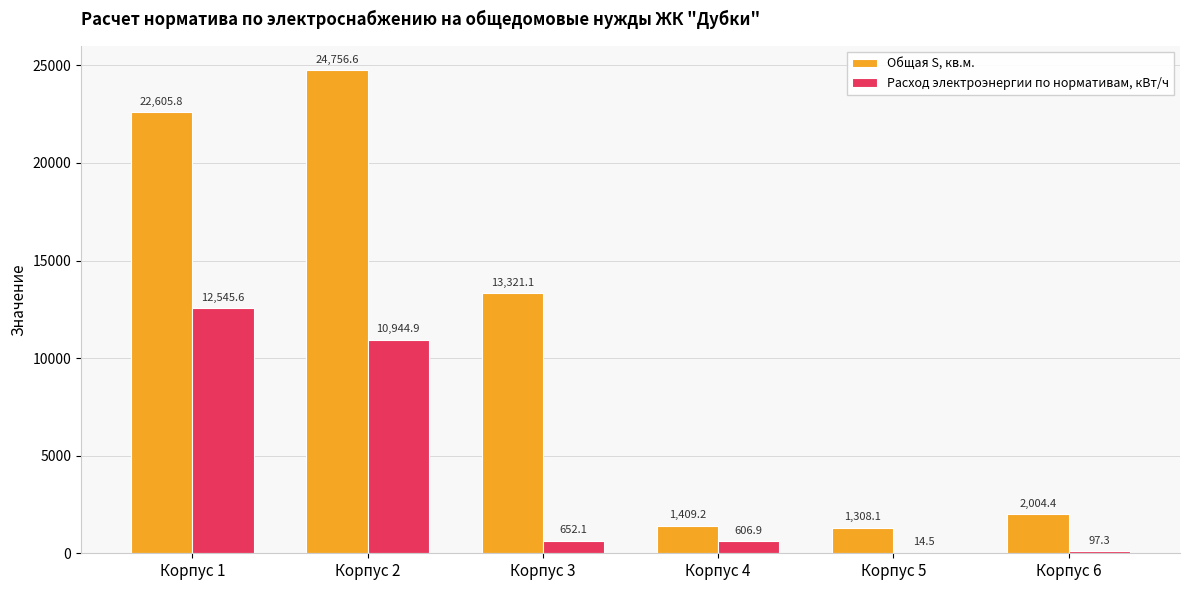

Which series changed the most between Корпус 4 and Корпус 6?

Общая S, кв.м.